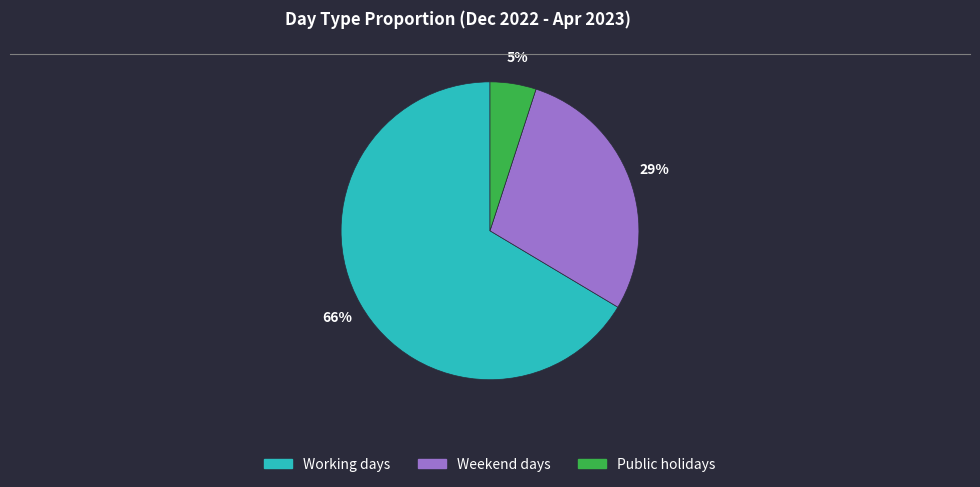

To the nearest percent, what is the average slice percentage?

33%